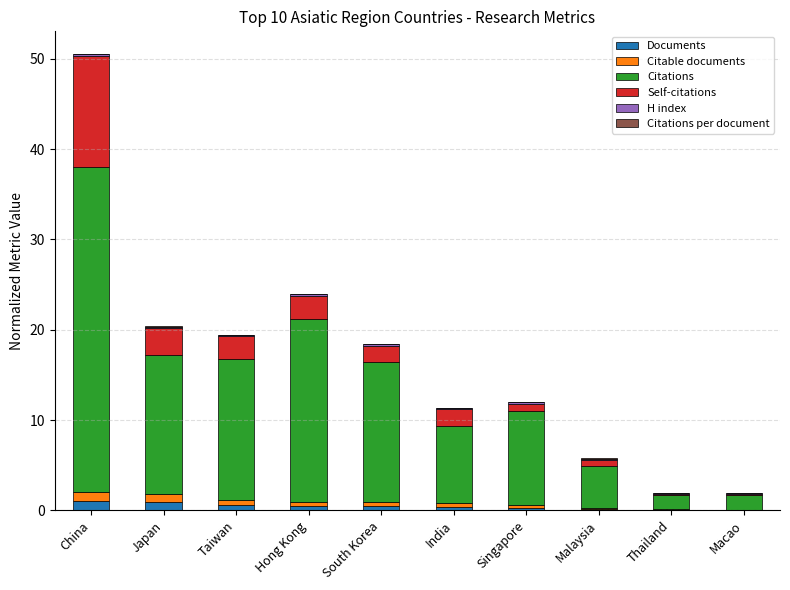

Are the bars grouped side by side (vs. stacked)?

No